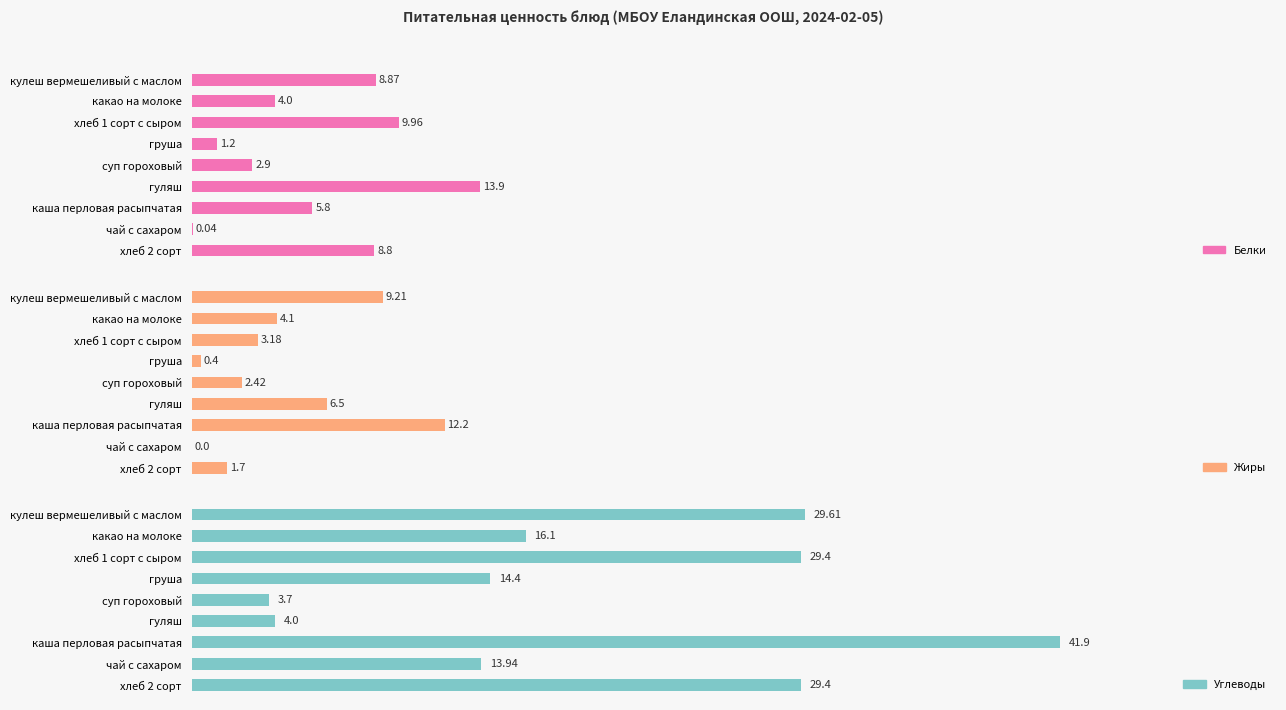

Reading left to right, transcribe all the data shown in this chart.

Белки: 8.9	4.0	10.0	1.2	2.9	13.9	5.8	0.0	8.8
Жиры: 9.2	4.1	3.2	0.4	2.4	6.5	12.2	0.0	1.7
Углеводы: 29.6	16.1	29.4	14.4	3.7	4.0	41.9	13.9	29.4